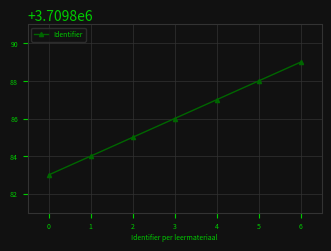

Reading right to left, extract all data points from this chart.

3709889	3709888	3709887	3709886	3709885	3709884	3709883